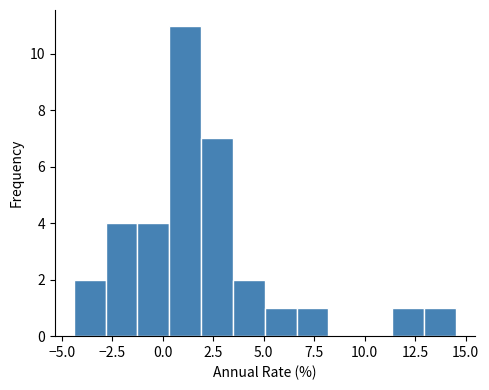

Read against the x-axis, roughly where is the centre of the tallest bar?

1.0